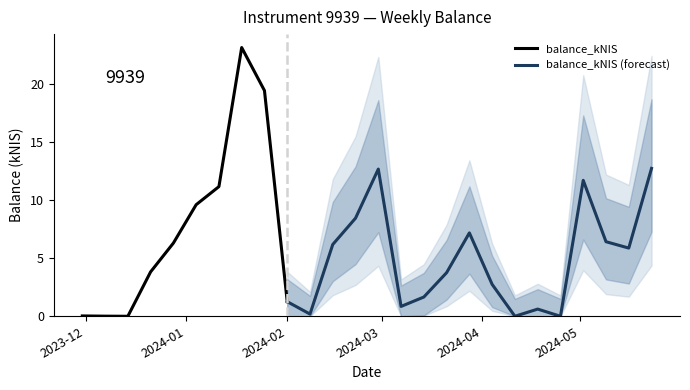

How many interior local peaks (higher than both neighbors) does the data have?

5